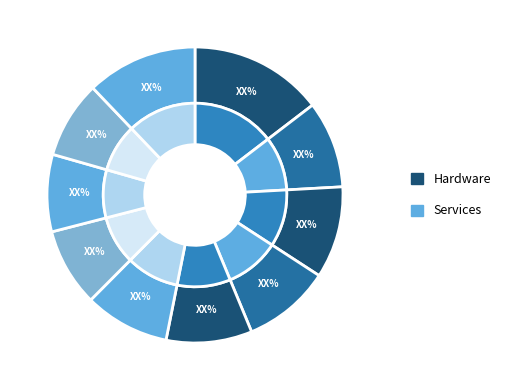

How many segments does this pie chart have?

10